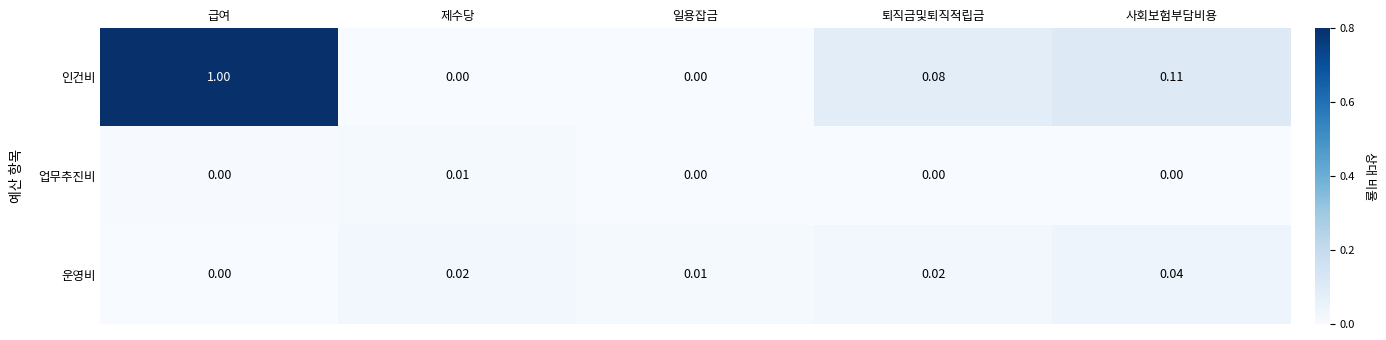

At 제수당, list the series in order from smallest to largest.

인건비, 업무추진비, 운영비